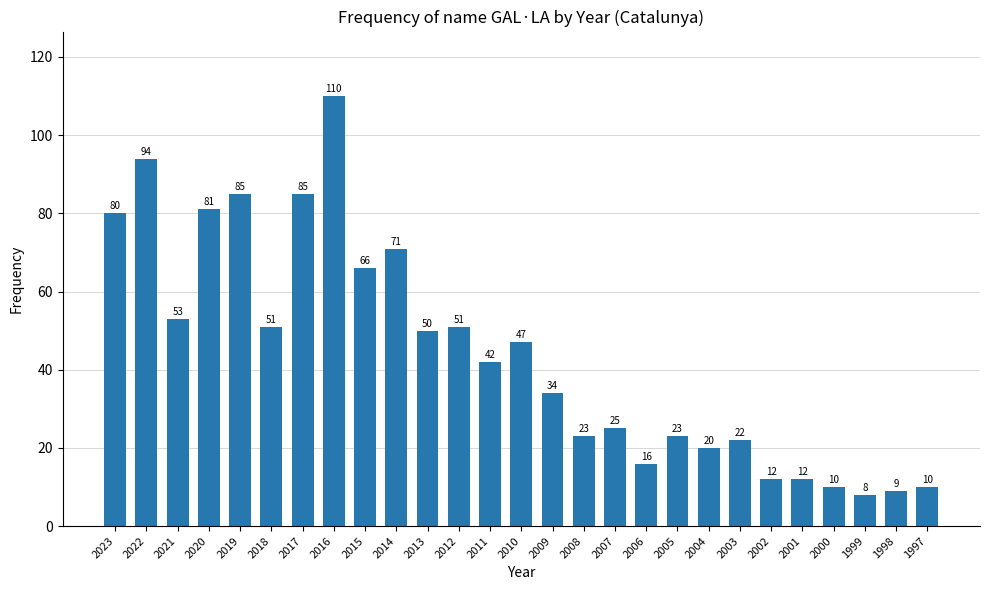

What is the sum of the values at 2004 and 2003?

42